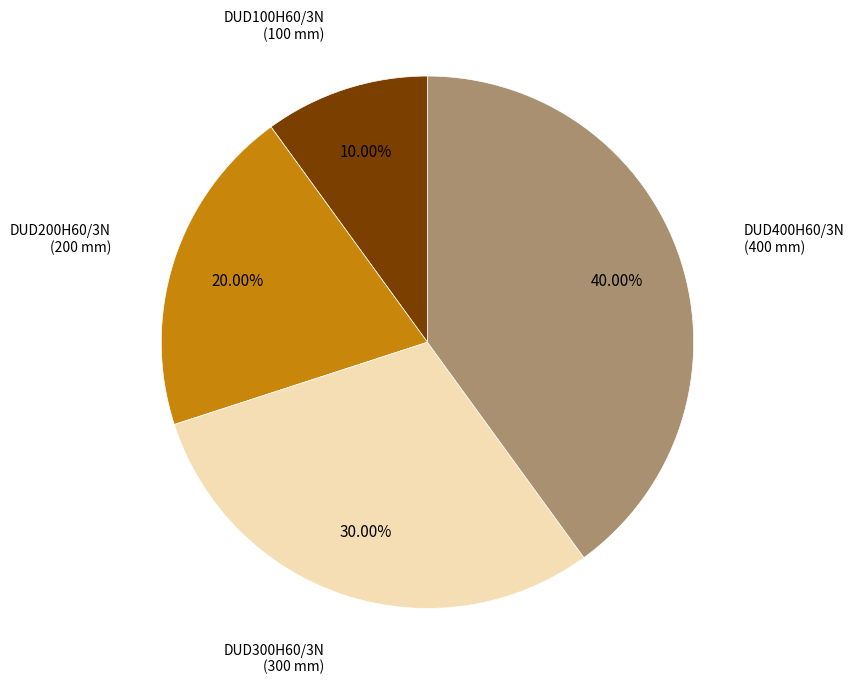

Is there any slice that represents more than half of the pie?

No